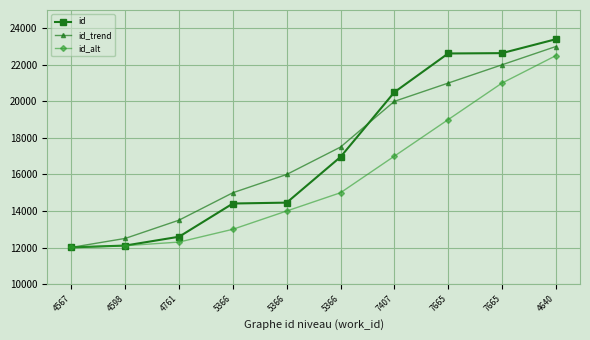

True or false: id_trend has more than 2 interior local peaks.

False